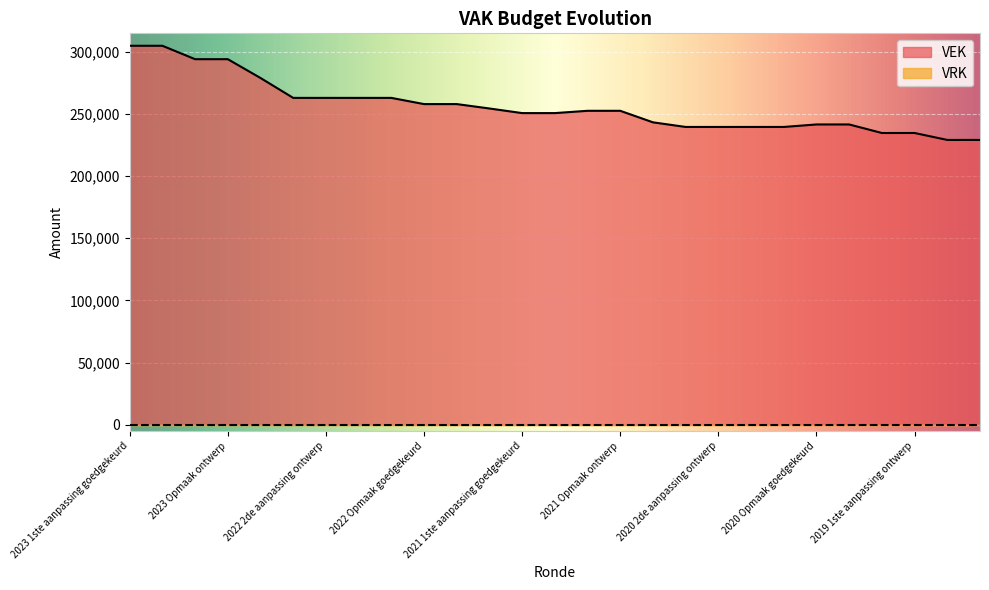

What is the greatest value displayed?

304740